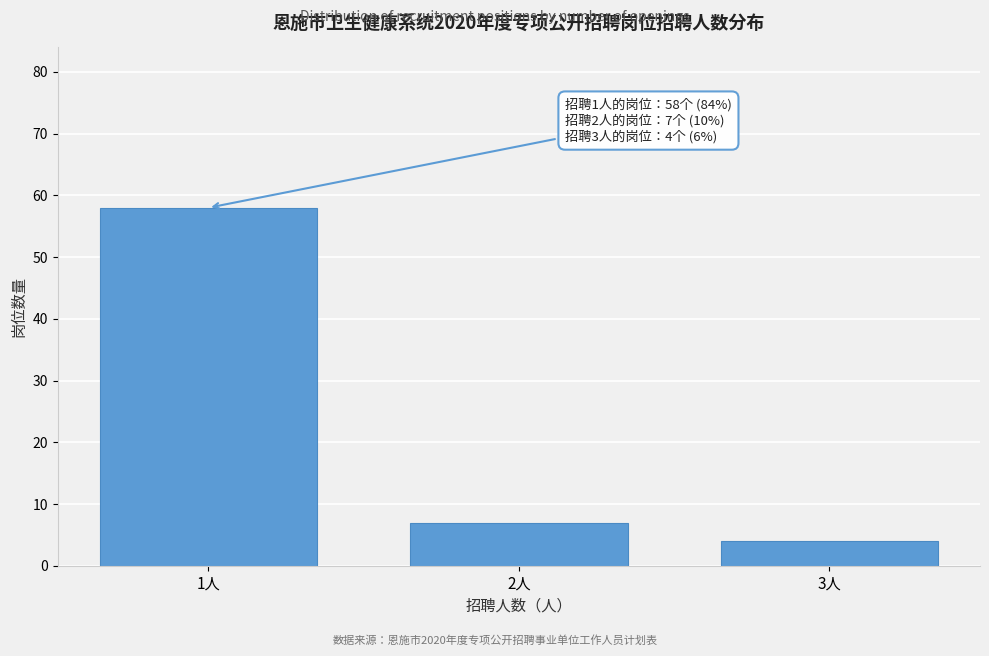

Reading right to left, list all the values displayed in this chart.

3人=4	2人=7	1人=58